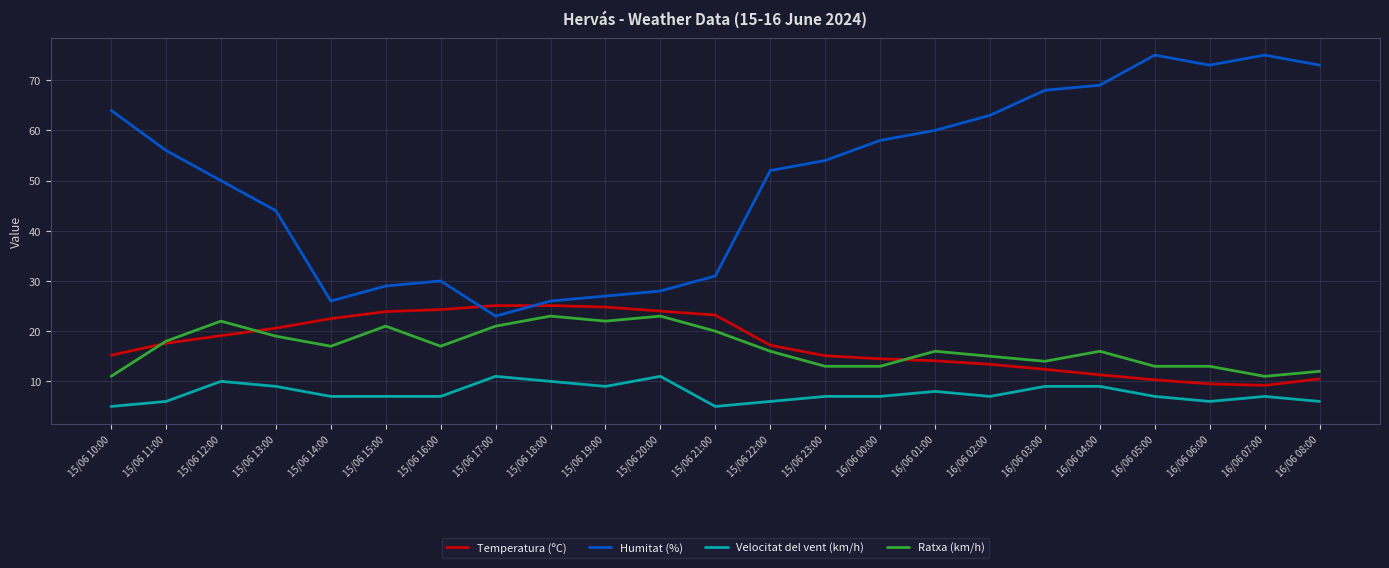

How many lines are shown in the chart?

4